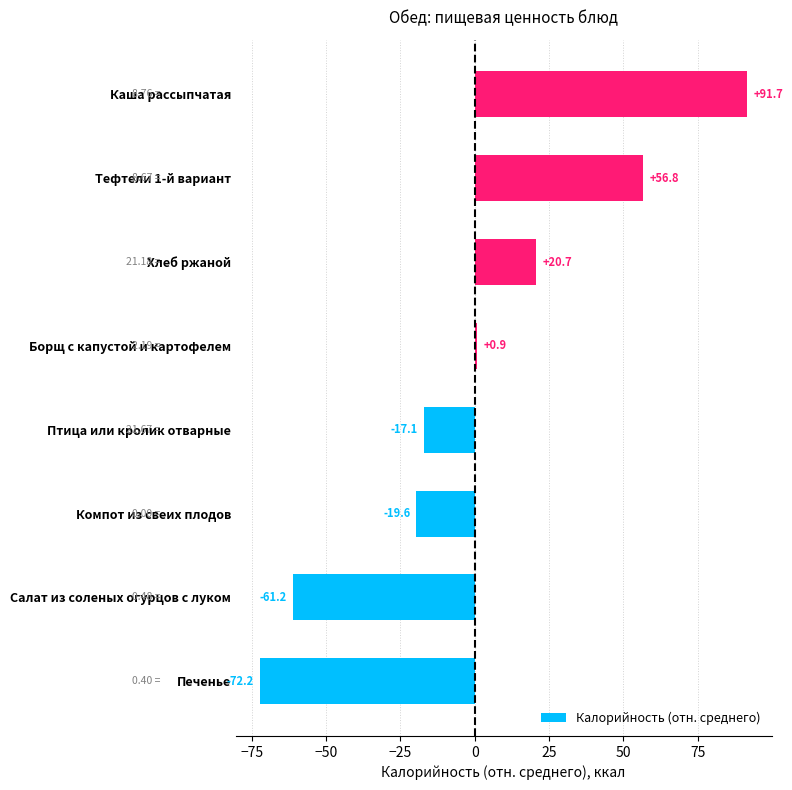

Which category has the highest value across all series?

Каша рассыпчатая